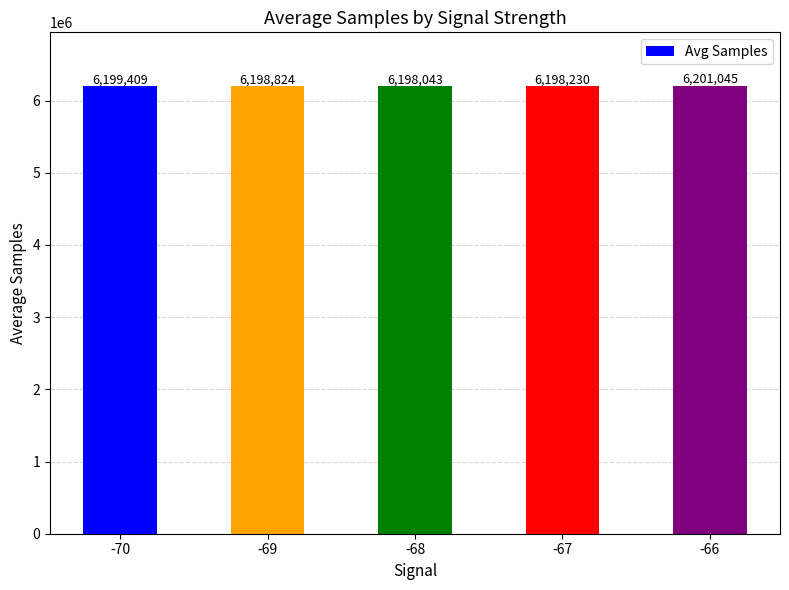

What is the difference between the second highest and minimum values?

1366.1